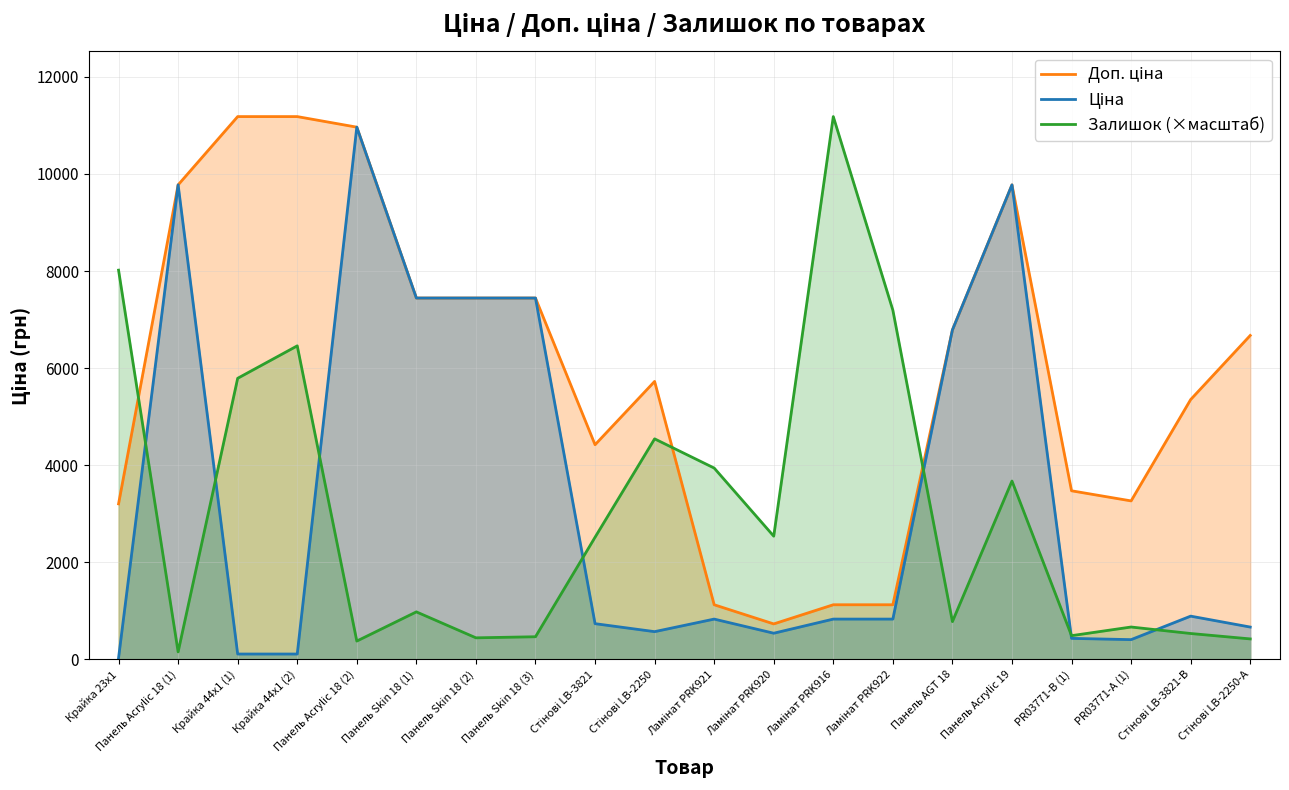

What is the highest value of the Ціна series?

10964.4